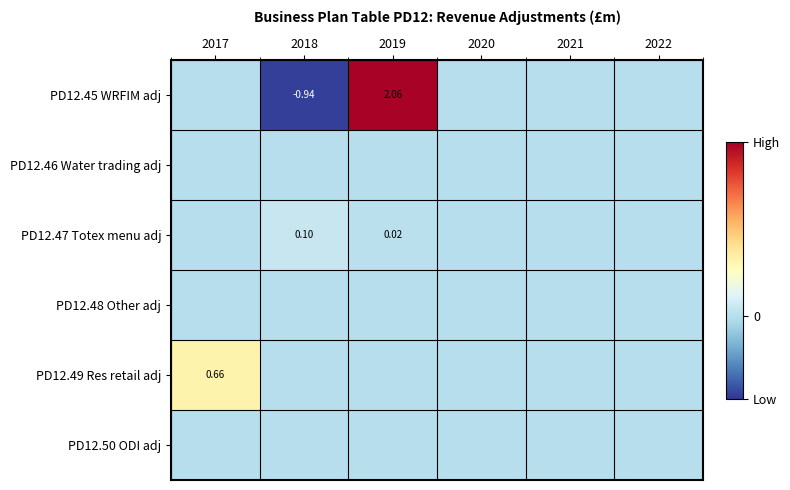

True or false: PD12.45 WRFIM adj has a value of -1.9 at 2017.

False